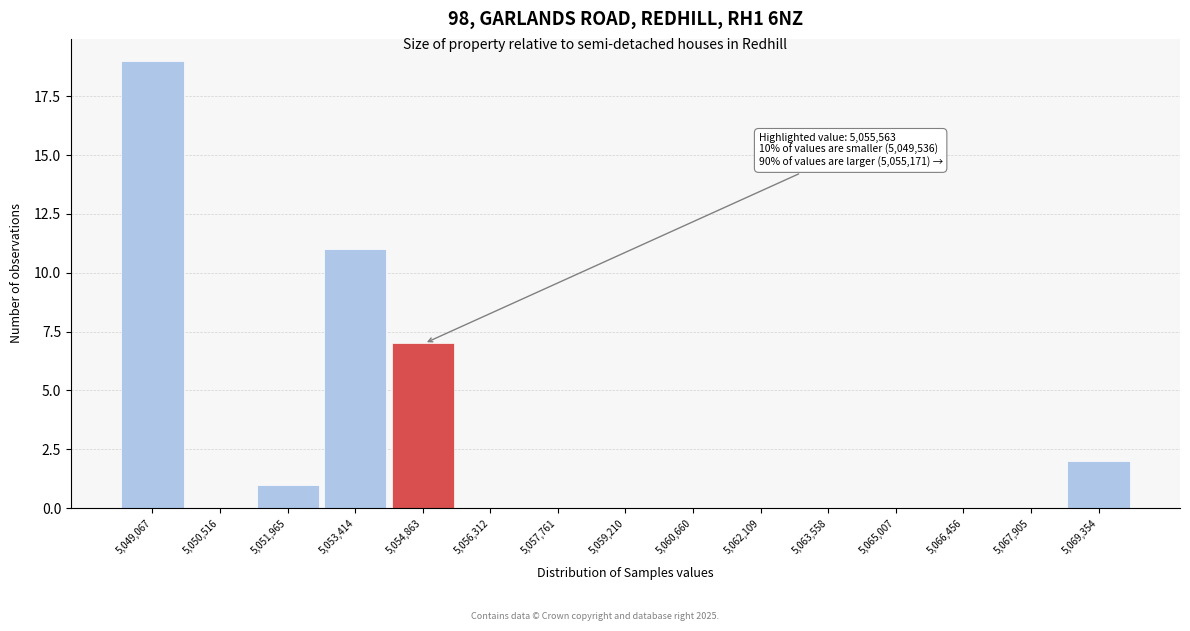

Reading right to left, what are all the values shown in this chart?

5,069,354=2	5,067,905=0	5,066,456=0	5,065,007=0	5,063,558=0	5,062,109=0	5,060,660=0	5,059,210=0	5,057,761=0	5,056,312=0	5,054,863=7	5,053,414=11	5,051,965=1	5,050,516=0	5,049,067=19